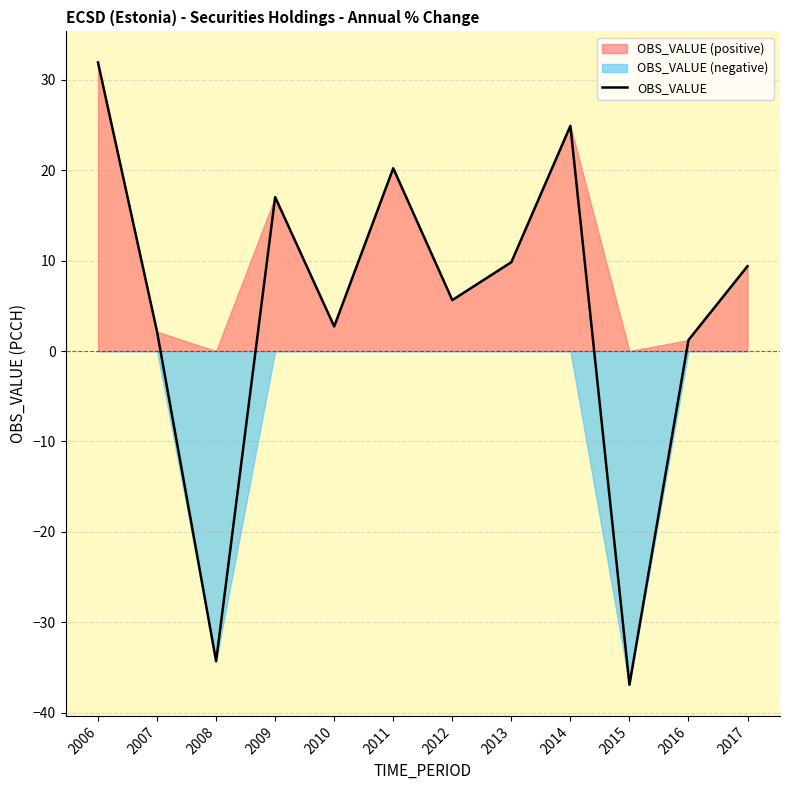

Between 2013 and 2014, which is larger?

2014